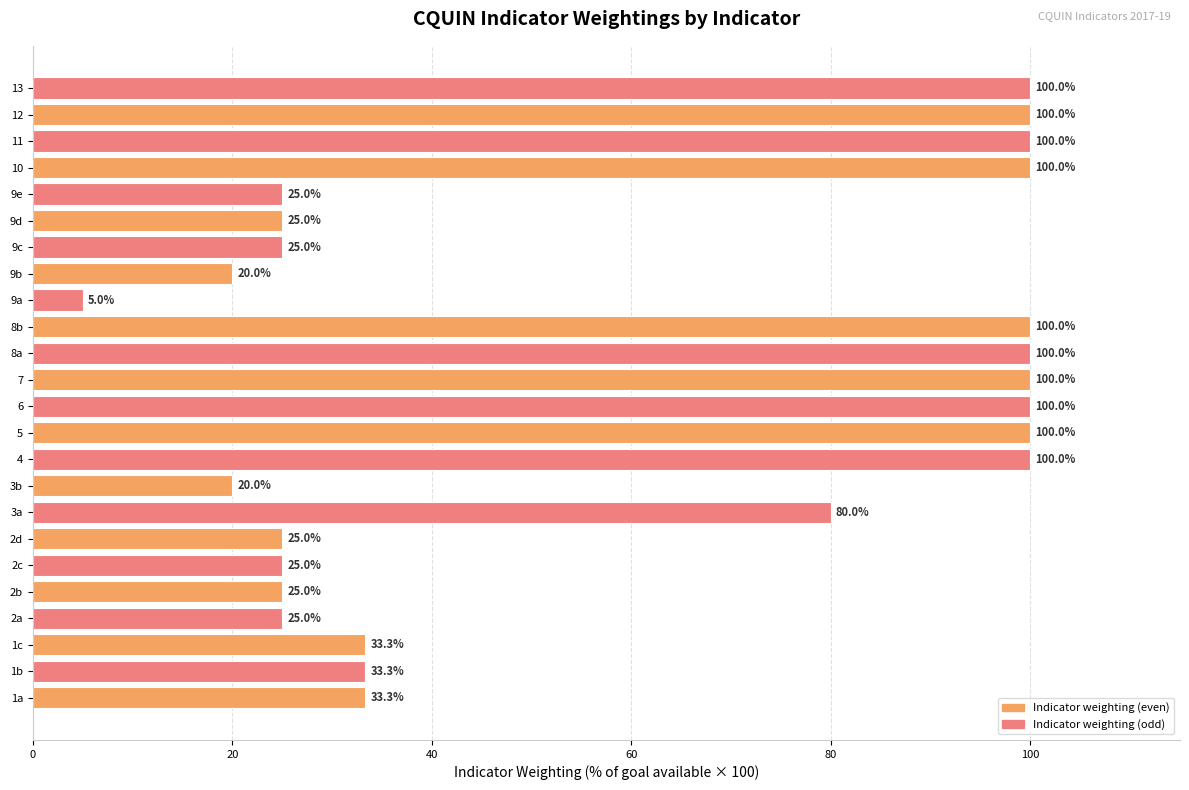

What is the difference between the values at 6 and 9e?

75.0